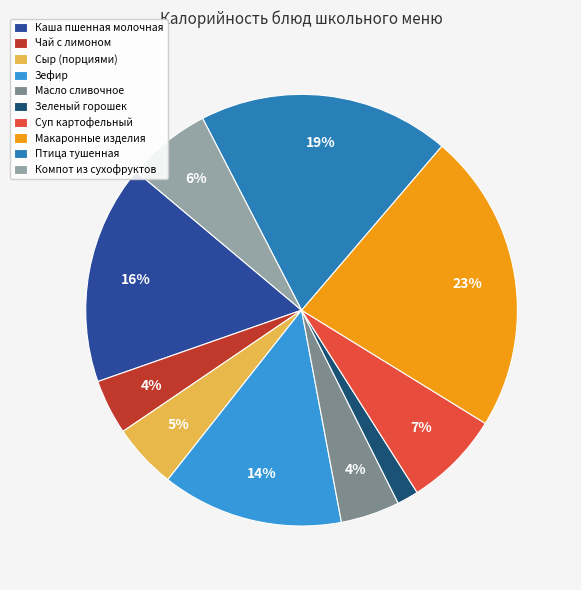

Combined, do Зеленый горошек and Суп картофельный account for over 50%?

No